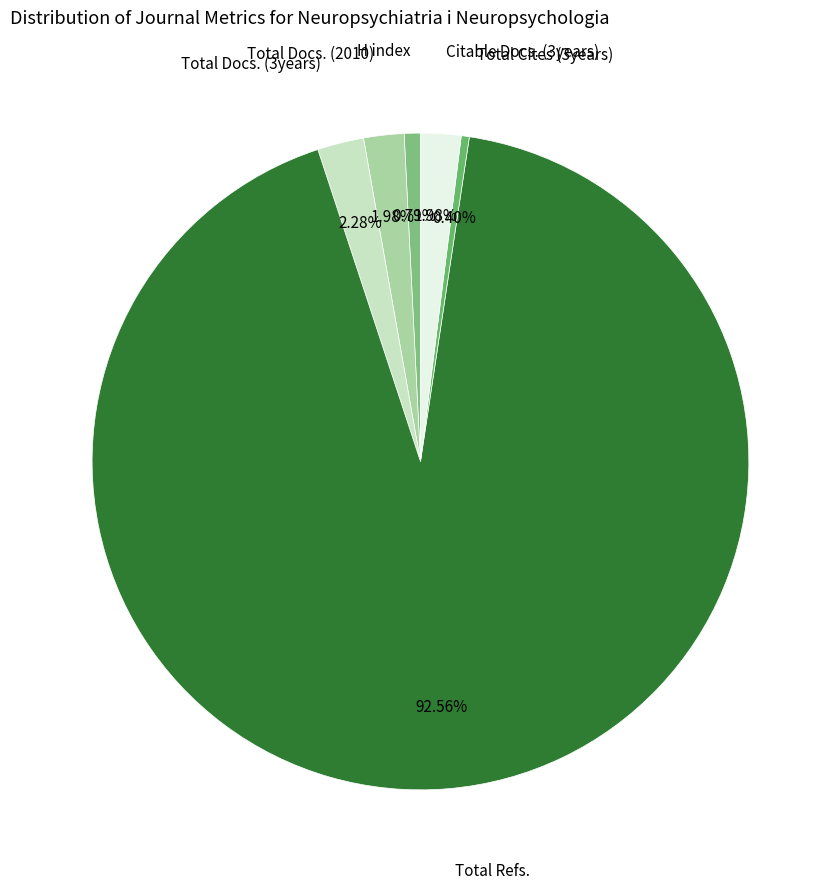

Count the number of slices in the pie.

6